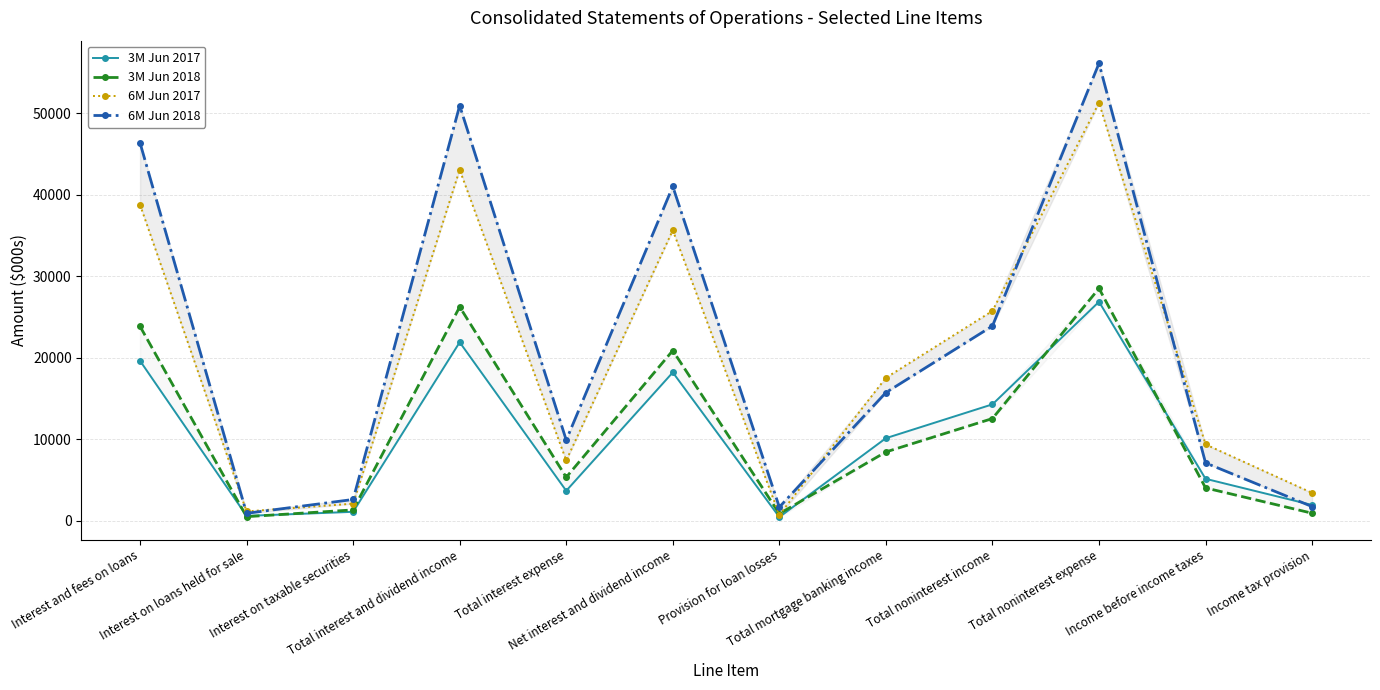

What is the label of the 8th point from the left?

Total mortgage banking income